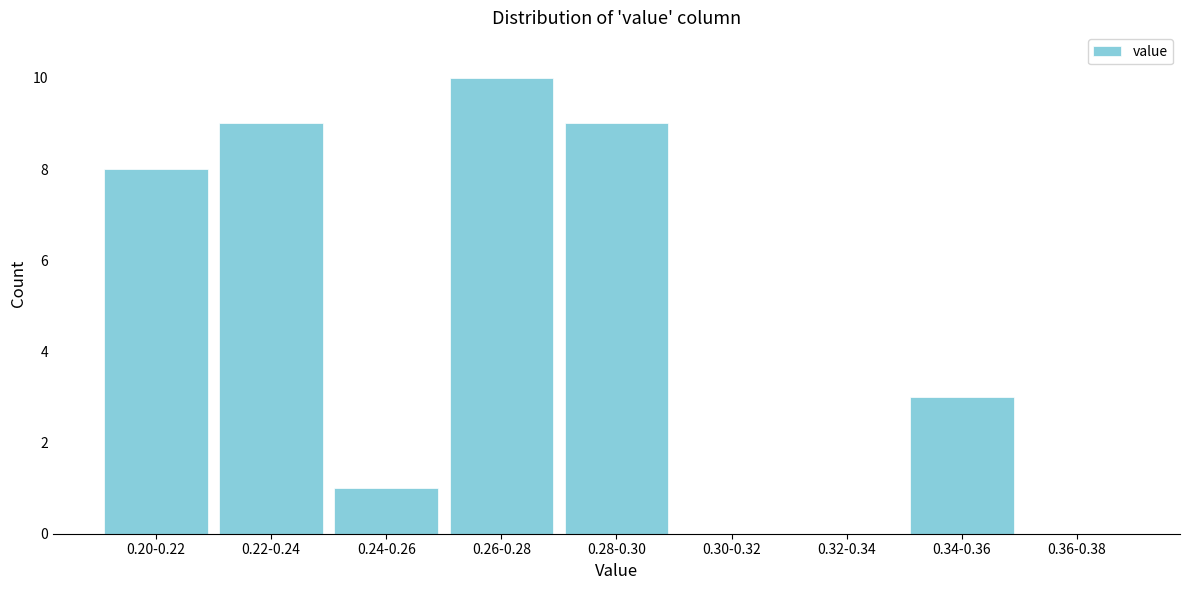

Reading left to right, what are all the values shown in this chart?

0.20-0.22=8	0.22-0.24=9	0.24-0.26=1	0.26-0.28=10	0.28-0.30=9	0.30-0.32=0	0.32-0.34=0	0.34-0.36=3	0.36-0.38=0